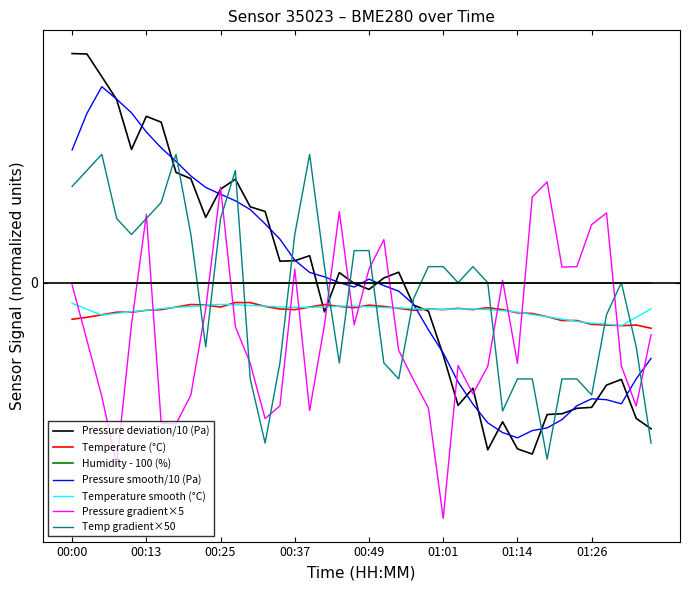

What are all the series names shown in the legend?

Pressure deviation/10 (Pa), Temperature (°C), Humidity - 100 (%), Pressure smooth/10 (Pa), Temperature smooth (°C), Pressure gradient×5, Temp gradient×50